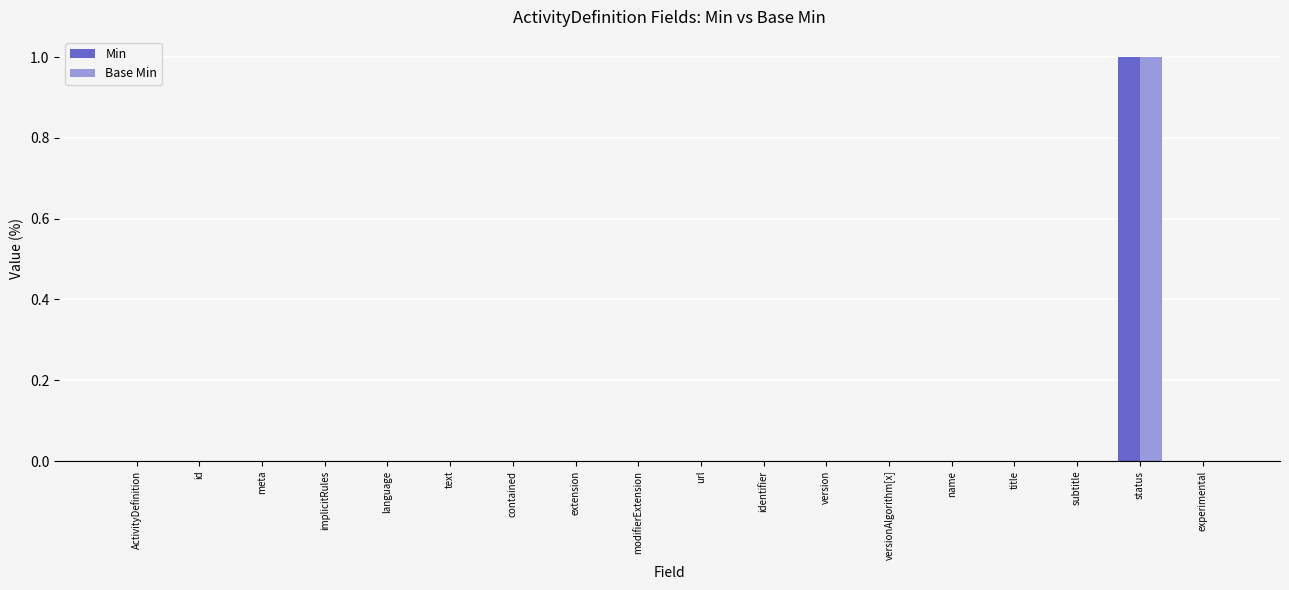

The Min series shows 1 at meta. True or false?

False